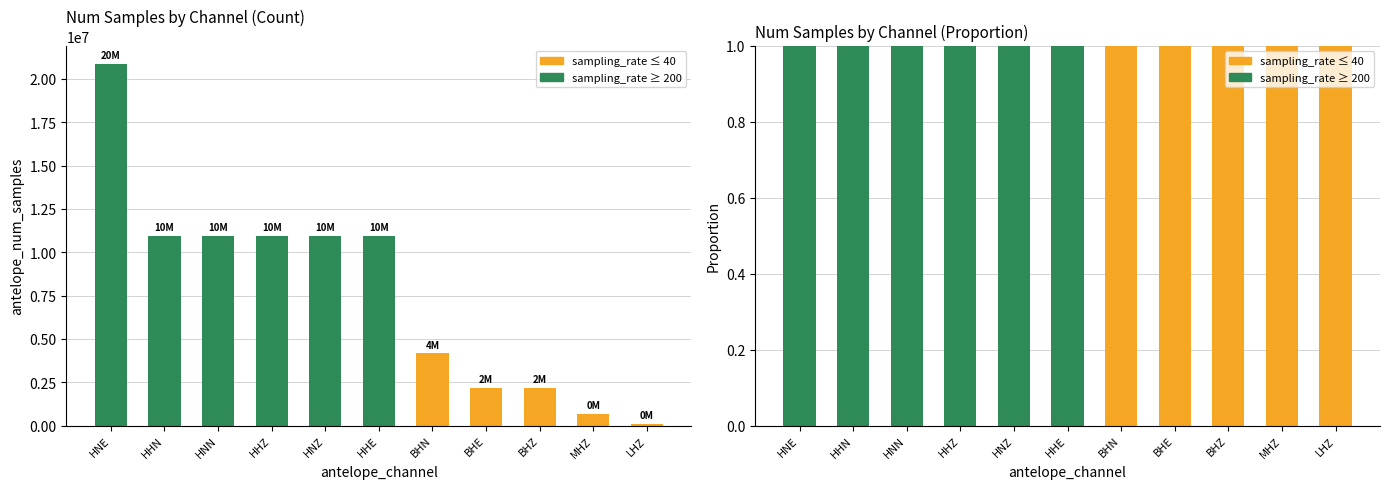

How many bars are there in total?

22